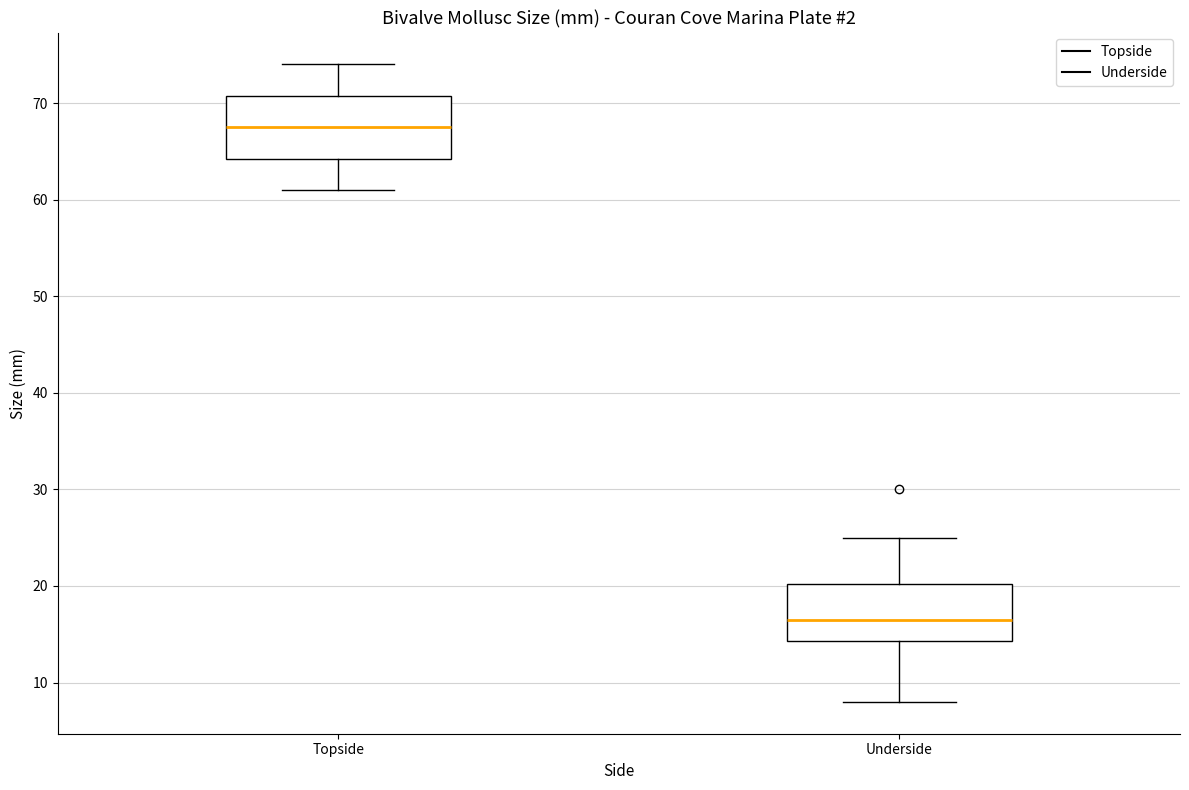

Which box has the highest median line?

Topside